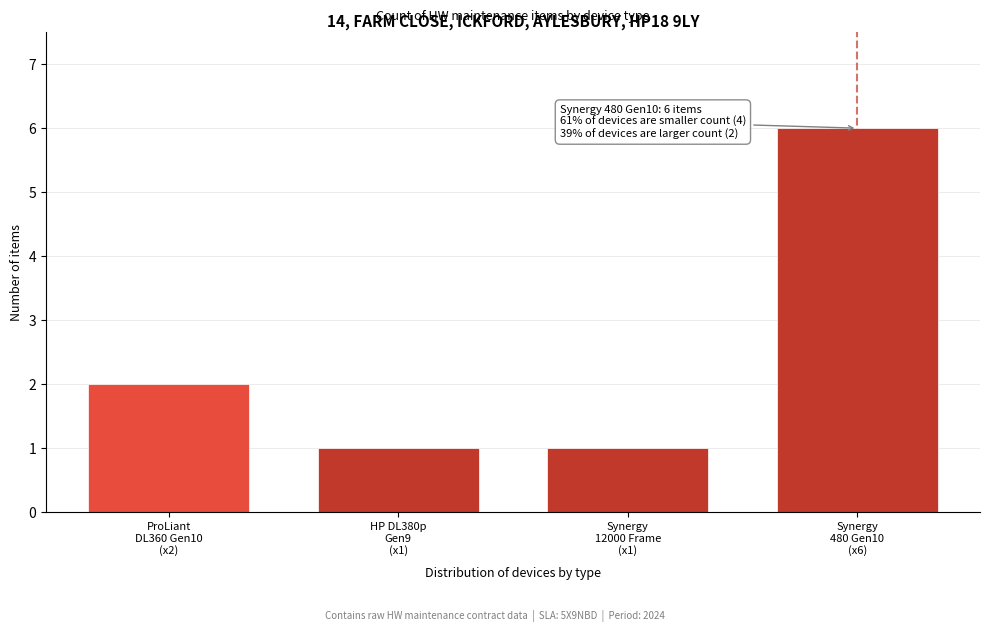

Reading left to right, list all the values displayed in this chart.

2	1	1	6